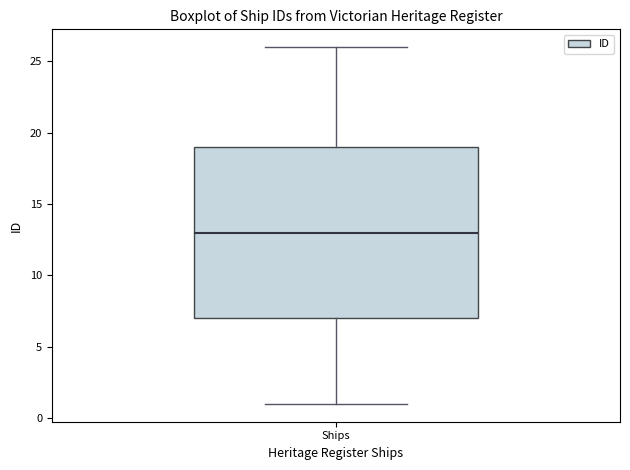

Read this box plot against the y-axis: the position of the median line, the range covered by the box, and the ends of both whiskers. The values are not printed on the chart, so give them approximately, as read against the axis.

median 13, box 7 to 19, whiskers 1 to 26